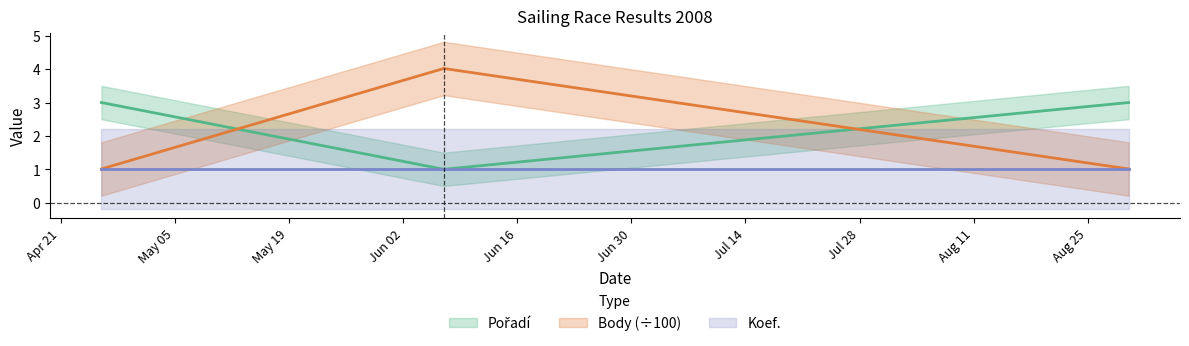

Does the chart display data point markers on the line(s)?

No